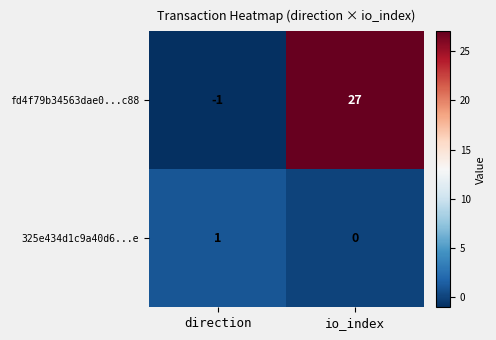

Reading left to right, list all the values displayed in this chart.

fd4f79b34563dae0...c88: -1	27
325e434d1c9a40d6...e: 1	0